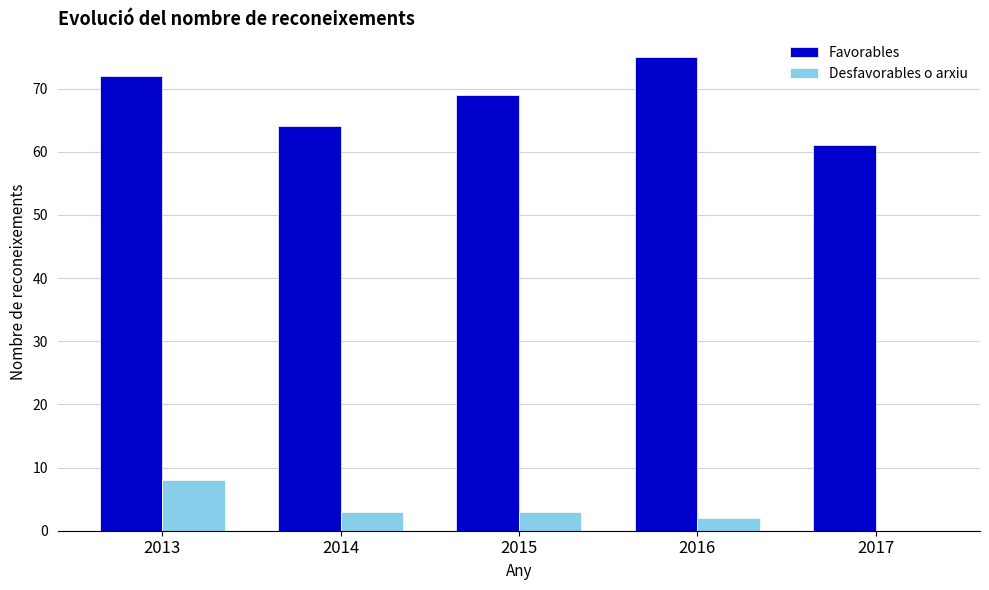

At which category is the sum across all series the highest?

2013